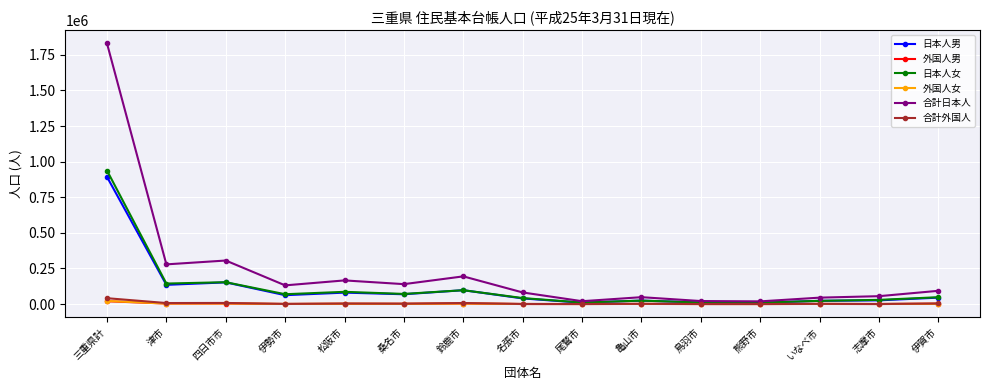

What is the maximum value shown in the chart?

1830584